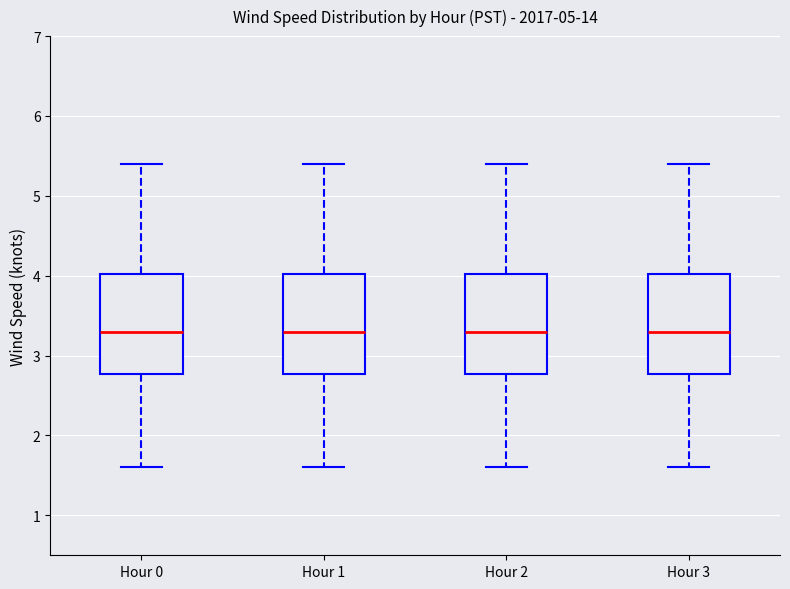

Where is the upper edge of the box for Hour 3 on the y-axis? The values are not printed on the chart, so give them approximately, as read against the axis.

4.0